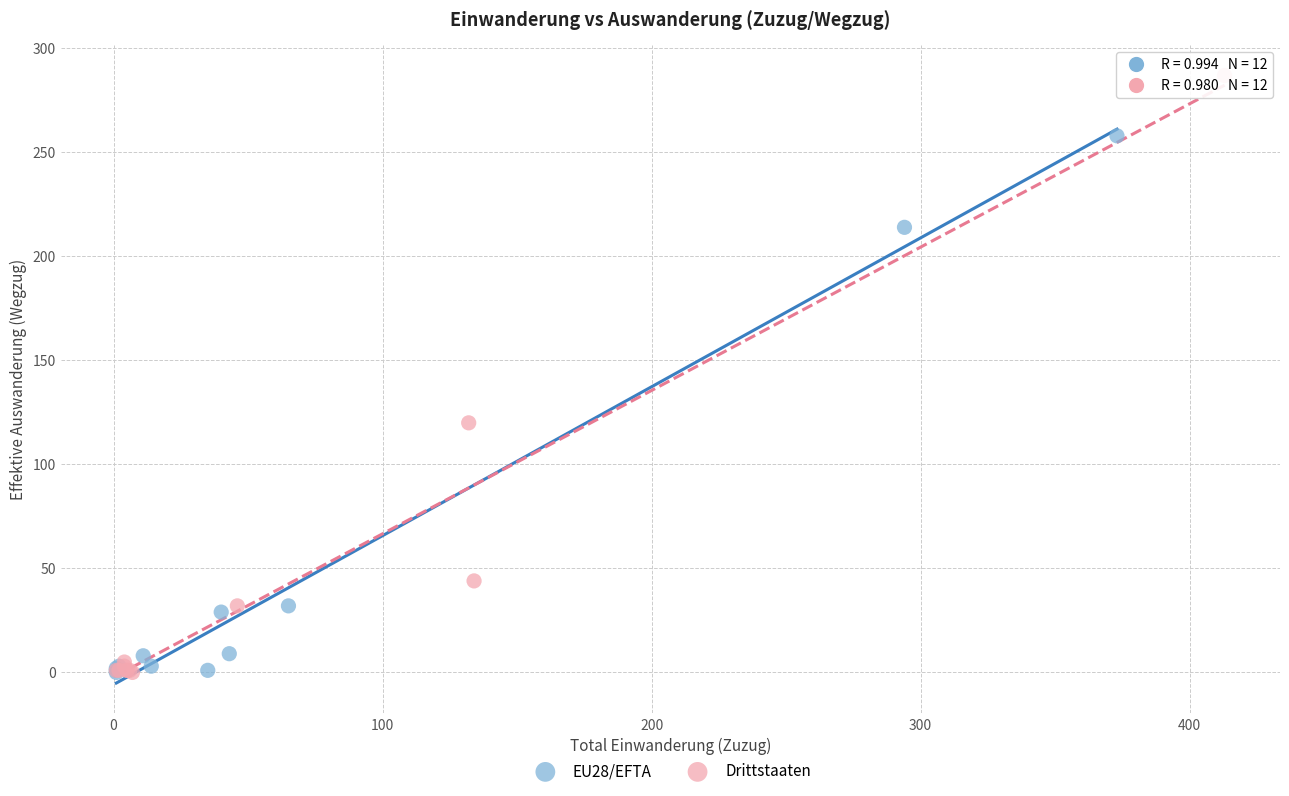

Which series has the largest Y range (max minus min)?

Drittstaaten